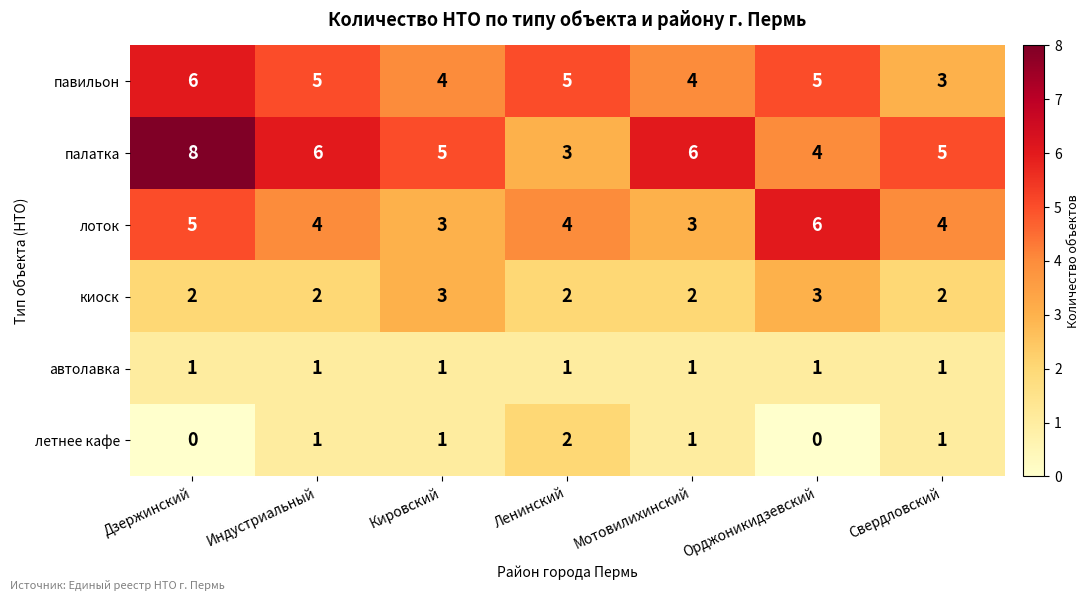

The value of лоток at Мотовилихинский is 3. True or false?

True